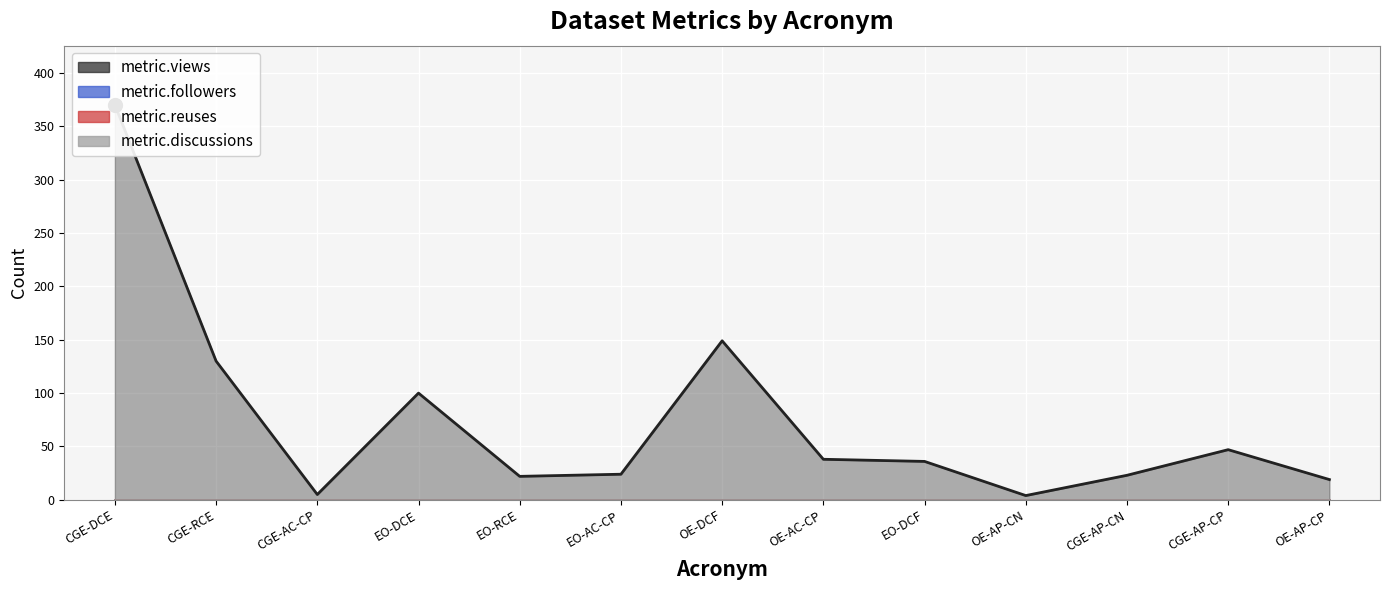

Reading right to left, transcribe all the data shown in this chart.

metric.views: OE-AP-CP=19	CGE-AP-CP=47	CGE-AP-CN=23	OE-AP-CN=4	EO-DCF=36	OE-AC-CP=38	OE-DCF=149	EO-AC-CP=24	EO-RCE=22	EO-DCE=100	CGE-AC-CP=5	CGE-RCE=130	CGE-DCE=370
metric.followers: OE-AP-CP=0	CGE-AP-CP=0	CGE-AP-CN=0	OE-AP-CN=0	EO-DCF=0	OE-AC-CP=0	OE-DCF=0	EO-AC-CP=0	EO-RCE=0	EO-DCE=0	CGE-AC-CP=0	CGE-RCE=0	CGE-DCE=0
metric.reuses: OE-AP-CP=0	CGE-AP-CP=0	CGE-AP-CN=0	OE-AP-CN=0	EO-DCF=0	OE-AC-CP=0	OE-DCF=0	EO-AC-CP=0	EO-RCE=0	EO-DCE=0	CGE-AC-CP=0	CGE-RCE=0	CGE-DCE=0
metric.discussions: OE-AP-CP=0	CGE-AP-CP=0	CGE-AP-CN=0	OE-AP-CN=0	EO-DCF=0	OE-AC-CP=0	OE-DCF=0	EO-AC-CP=0	EO-RCE=0	EO-DCE=0	CGE-AC-CP=0	CGE-RCE=0	CGE-DCE=0